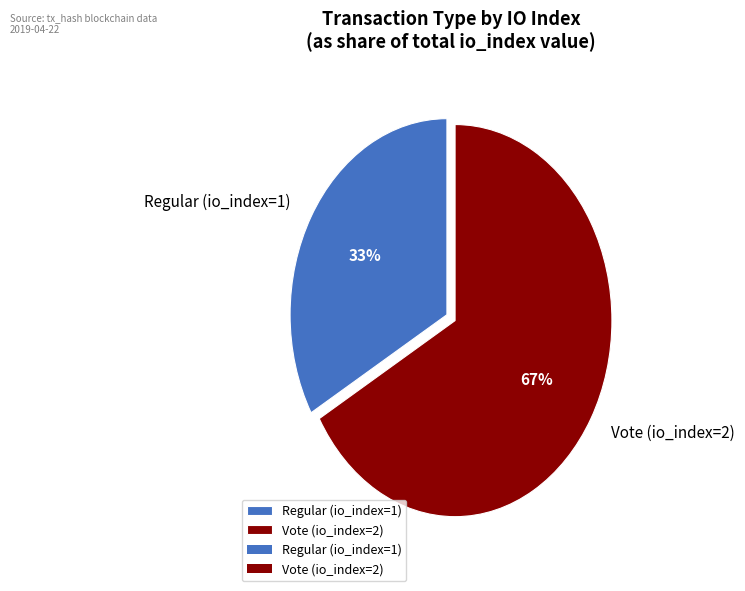

To the nearest percent, what is the combined percentage of Vote (io_index=2) and Regular (io_index=1)?

100%